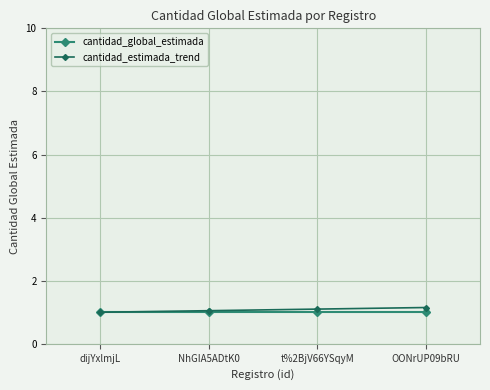

Read the cantidad_global_estimada value at NhGIA5ADtK0.

1.0